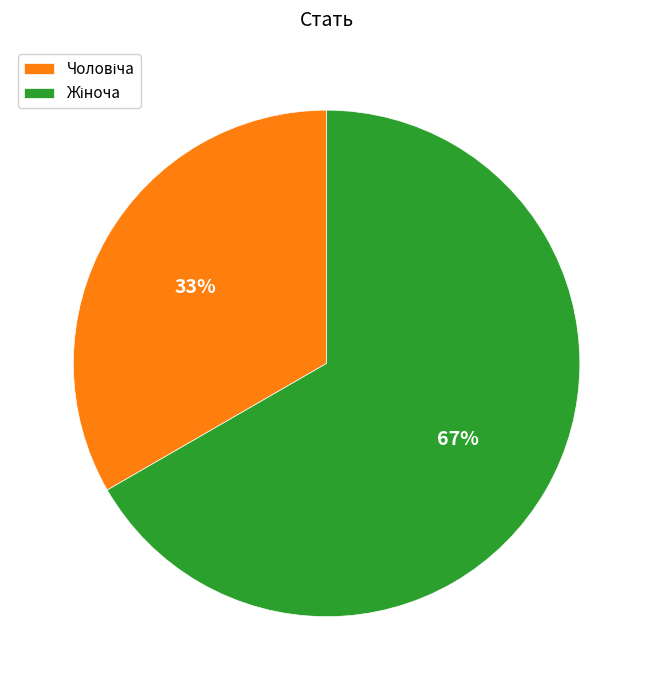

How many segments does this pie chart have?

2